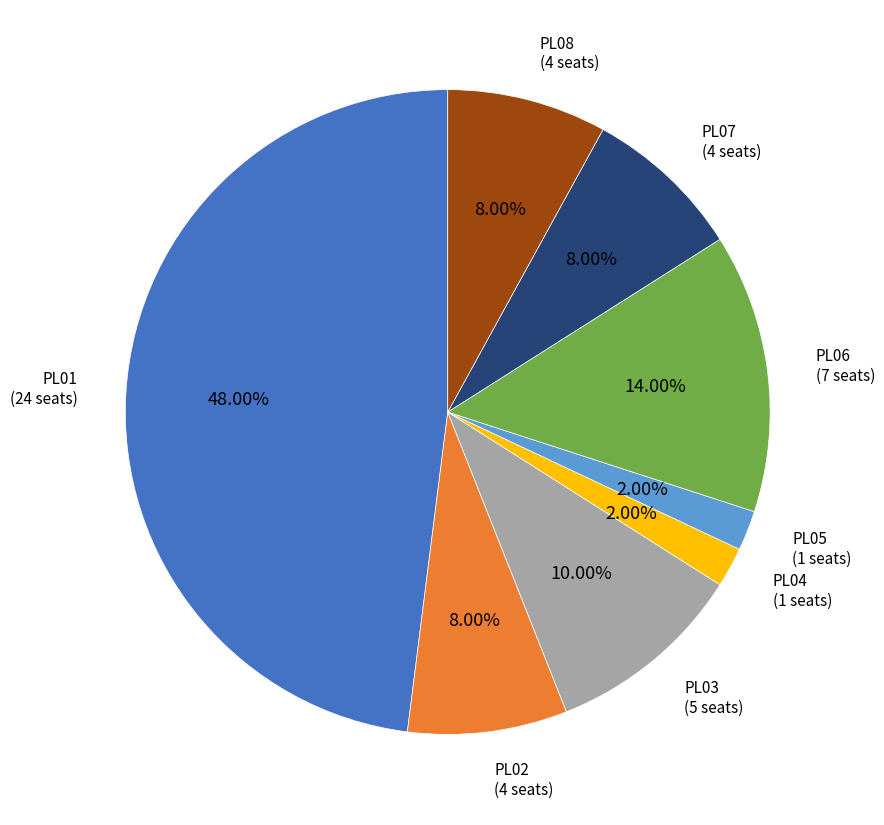

Is the sum of PL08 (4 seats) and PL03 (5 seats) greater than half?

No